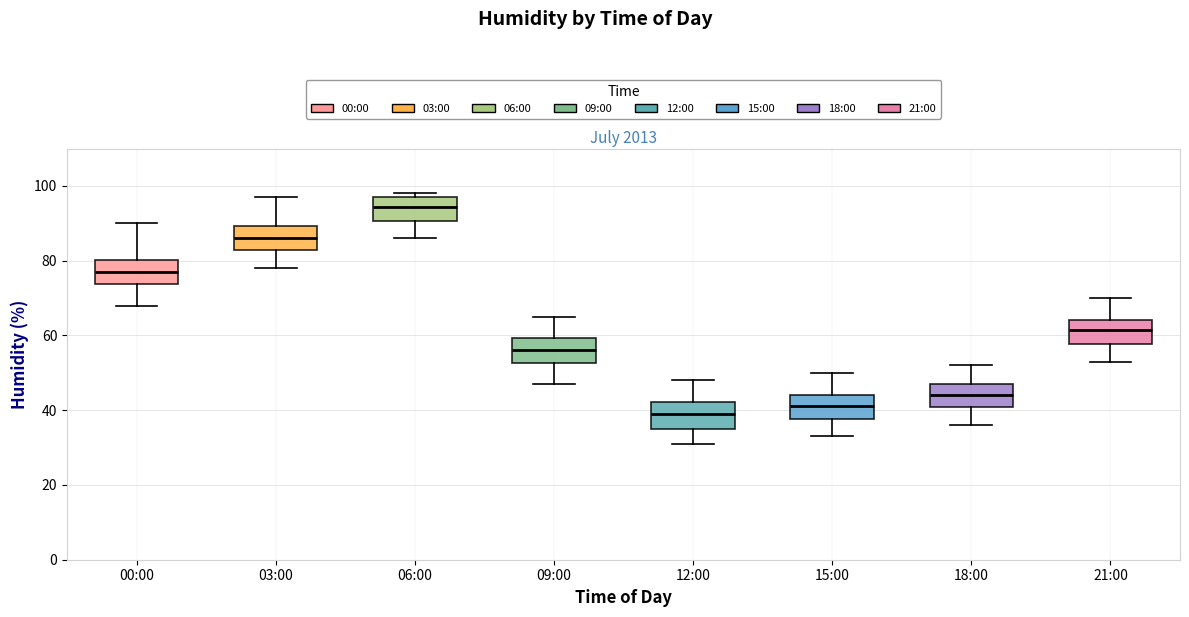

Where is the lower edge of the box for 12:00 on the y-axis? The values are not printed on the chart, so give them approximately, as read against the axis.

36